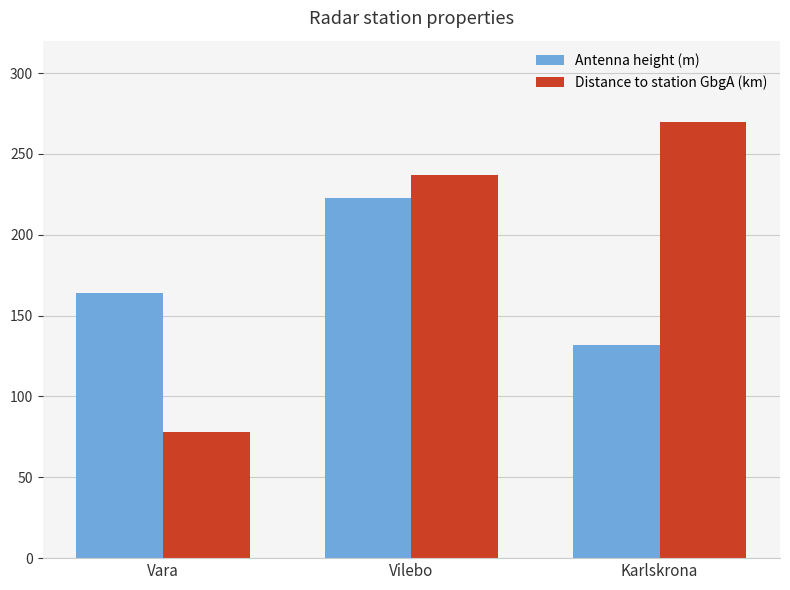

Is the value of Distance to station GbgA (km) at Vara greater than the value of Antenna height (m) at Vilebo?

No